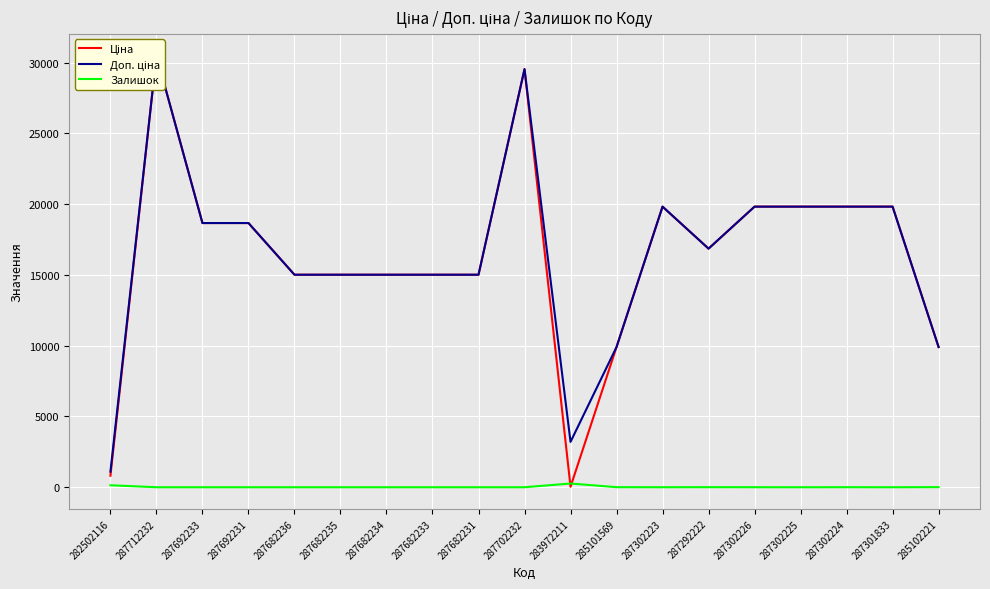

At how many categories does at least one series exceed 1059?

19